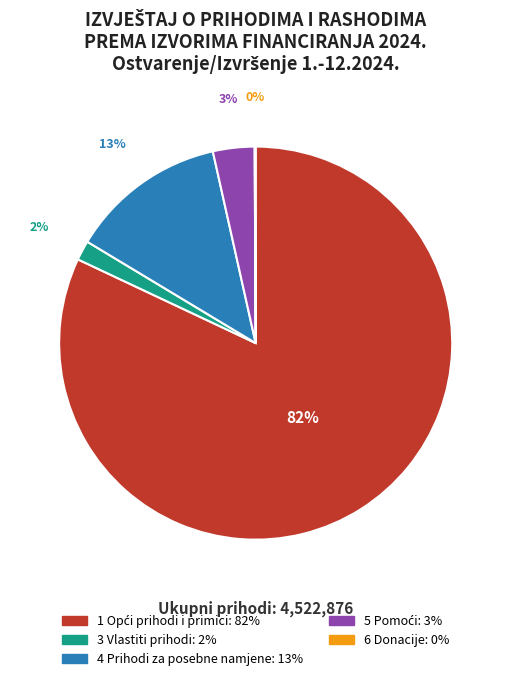

To the nearest percent, what percentage of the pie is 3 Vlastiti prihodi?

2%